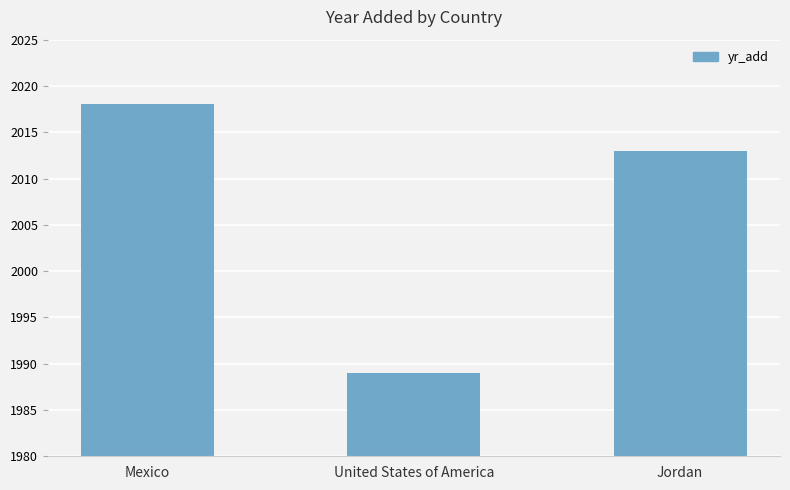

What is the change in value from United States of America to Jordan?

+24